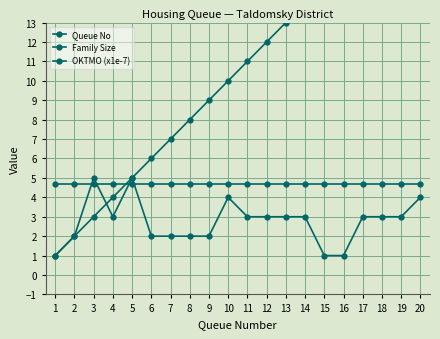

List the series in order of their peak value, highest first.

Queue No, Family Size, OKTMO (x1e-7)